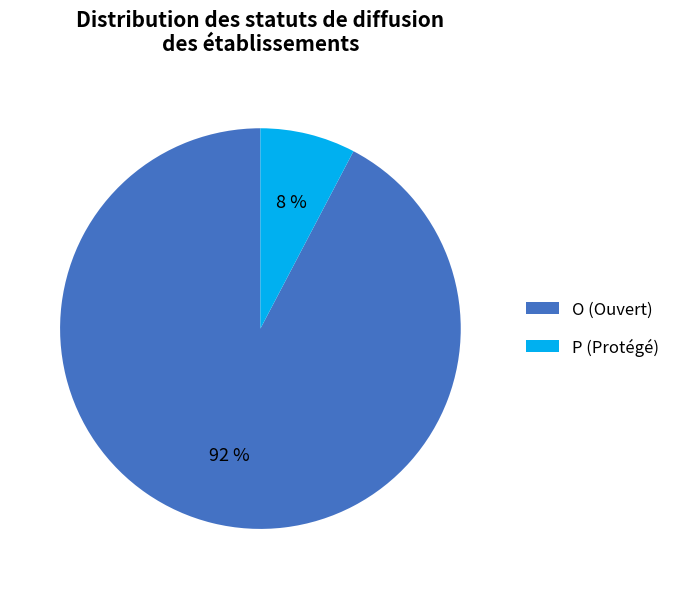

True or false: P accounts for 8% of the total.

True